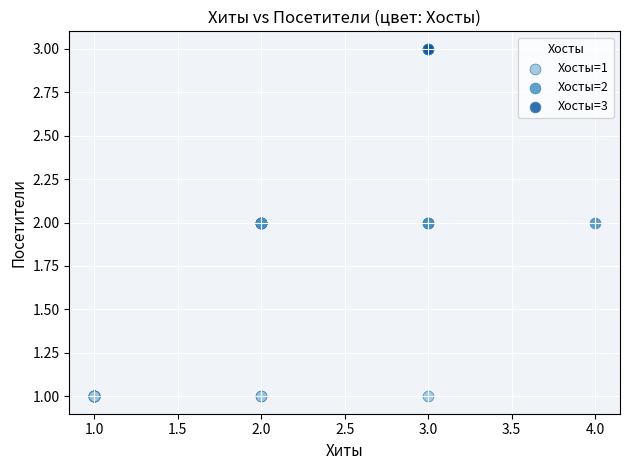

Which series reaches the maximum Y coordinate?

Хосты=3